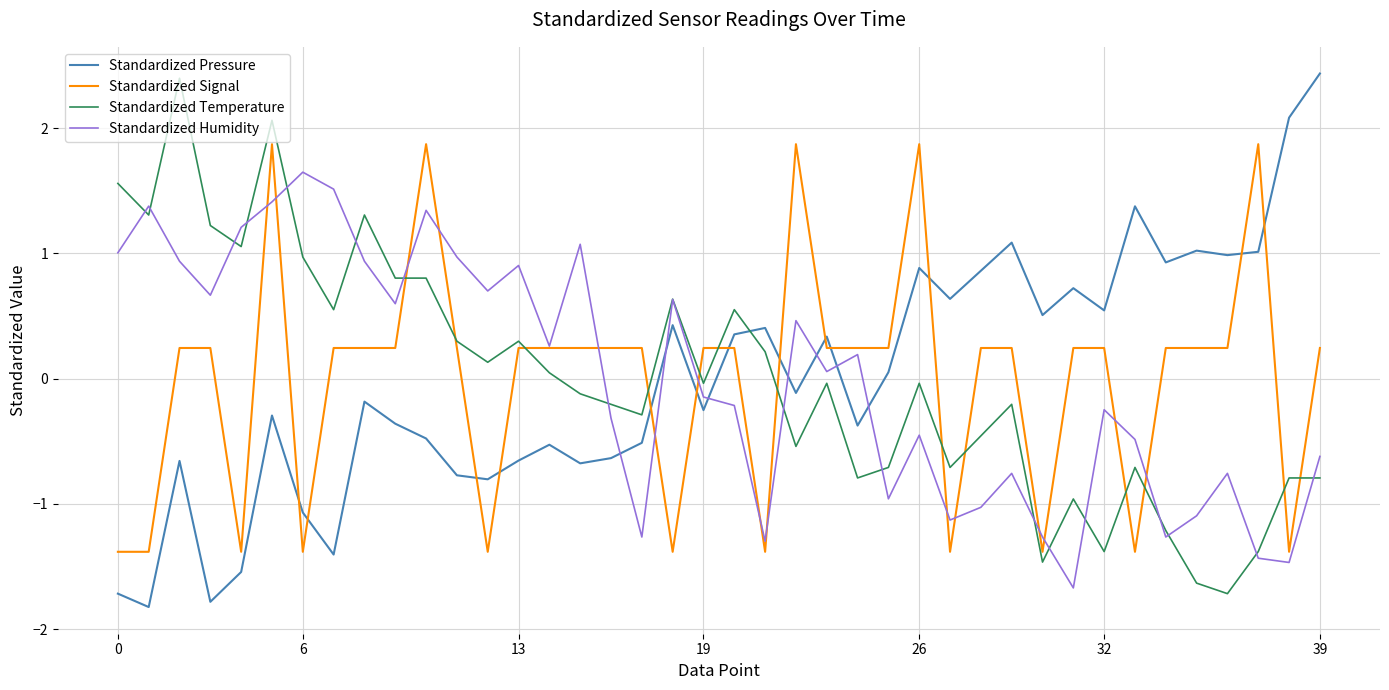

True or false: Standardized Pressure and Standardized Signal intersect in this chart.

True